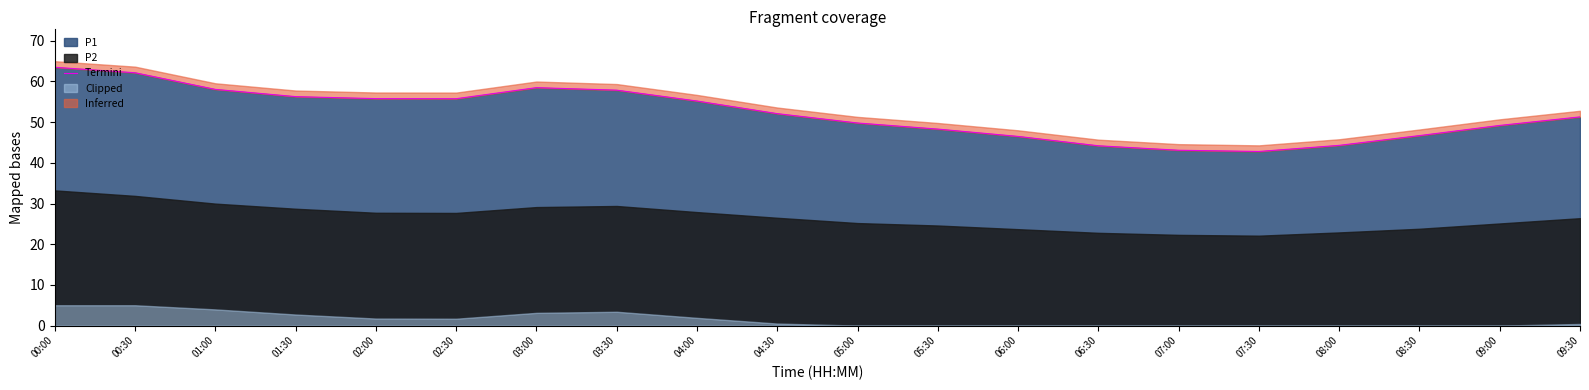

Does the chart display data point markers on the line(s)?

No